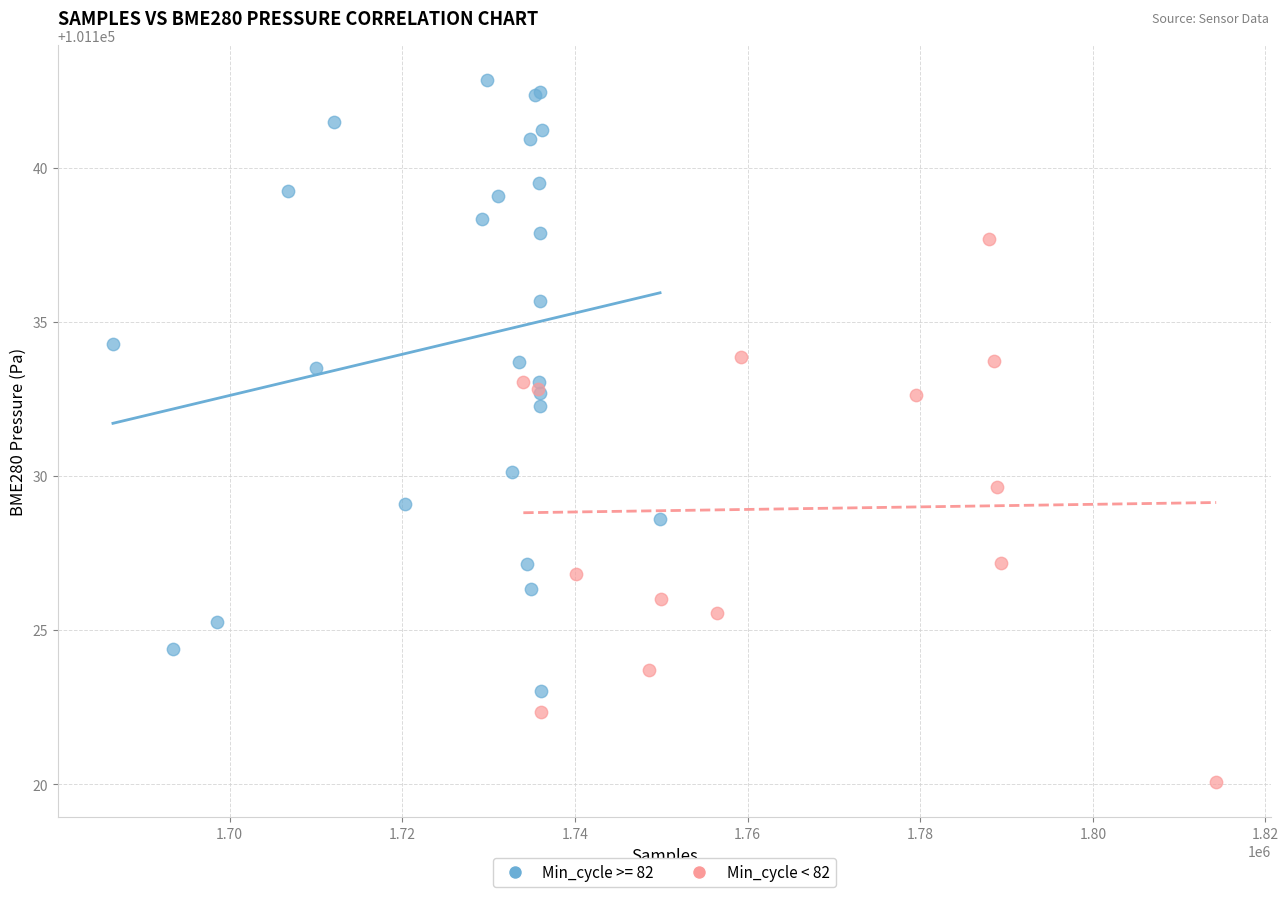

Which series contains the highest Y value?

Min_cycle >= 82